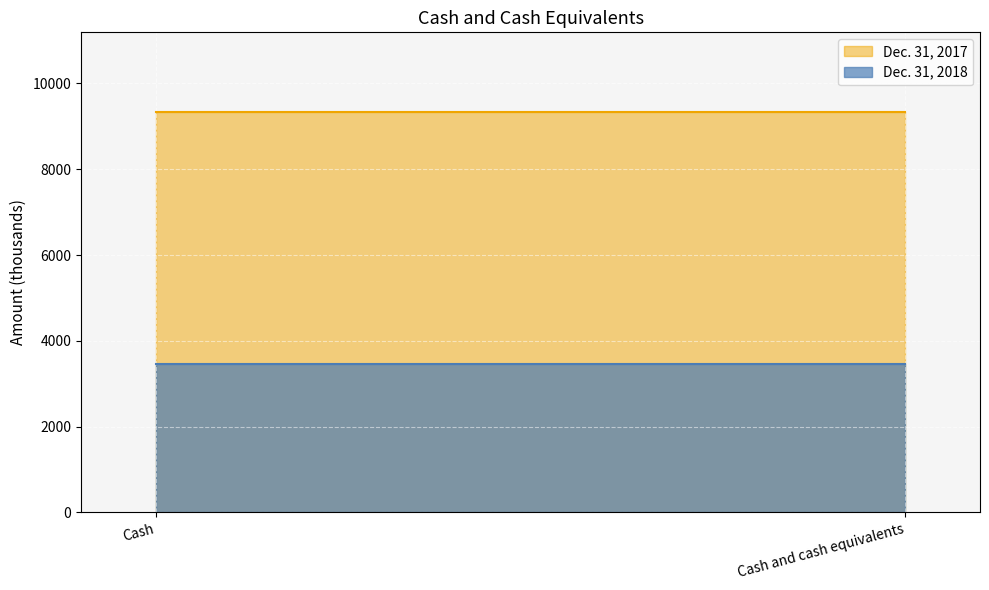

Reading left to right, extract all data points from this chart.

Dec. 31, 2018: 3464	3464
Dec. 31, 2017: 9325	9325